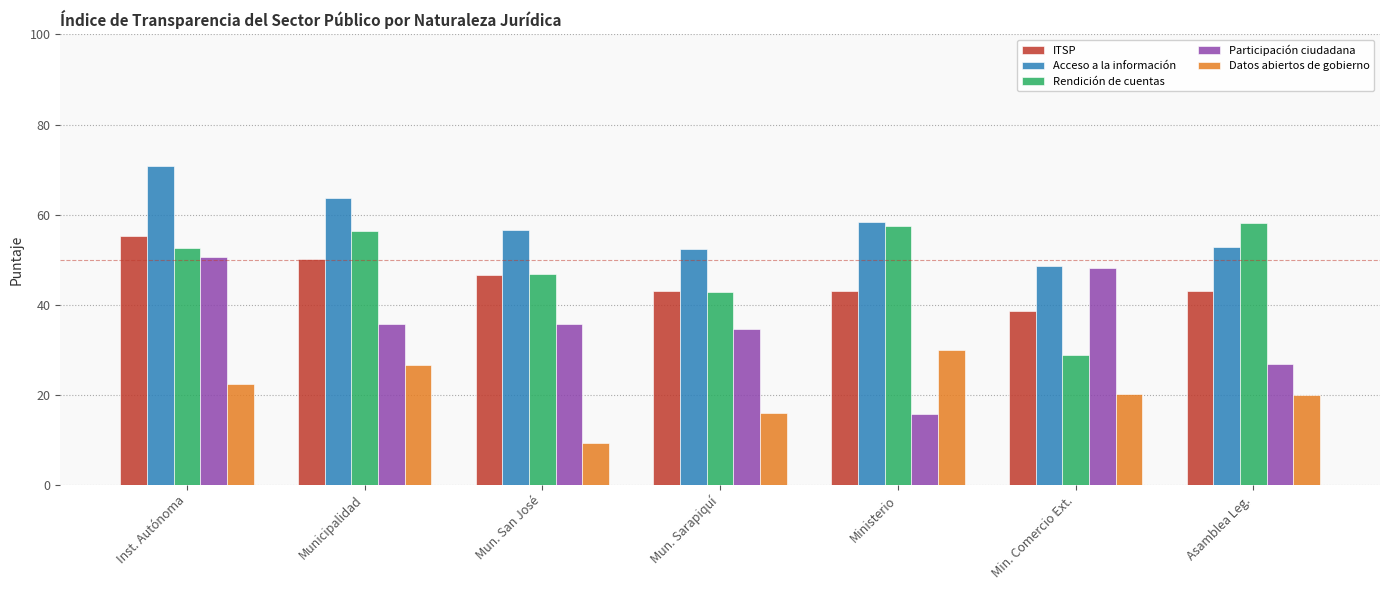

At which category is the sum across all series the highest?

Inst. Autónoma